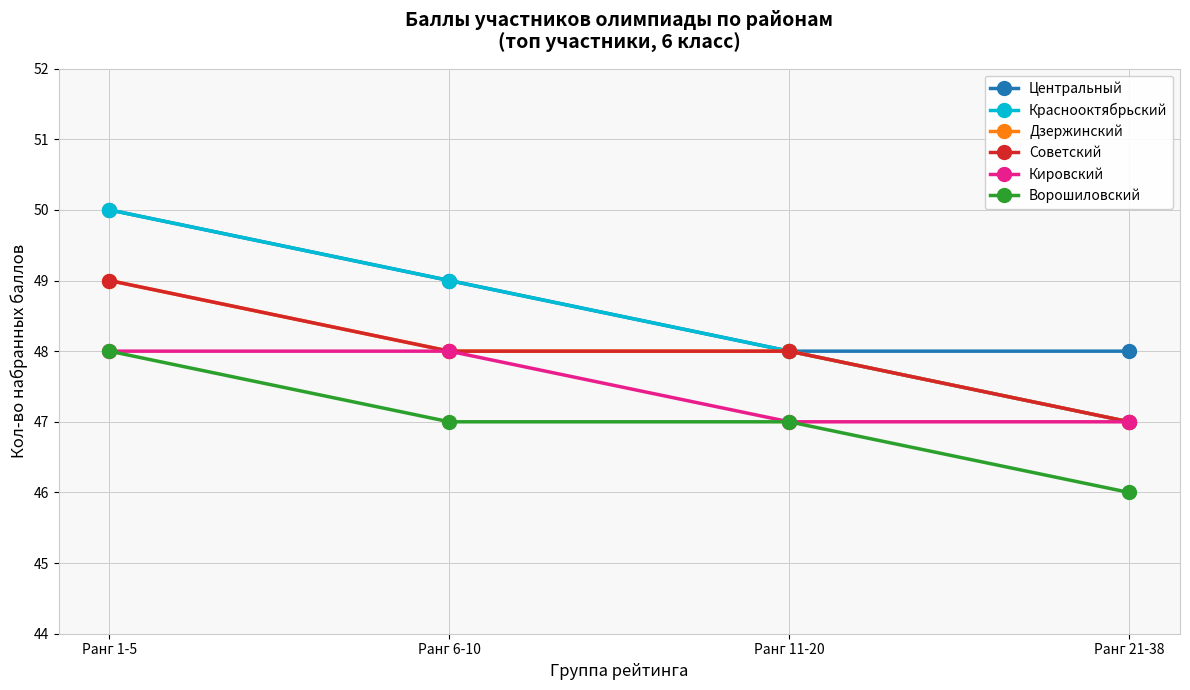

What is the difference between the maximum and second lowest values in the Кировский series?

1